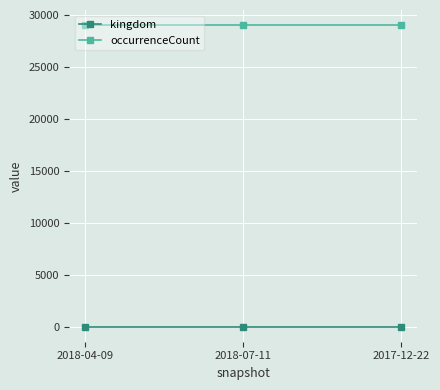

What is the minimum value for kingdom?

1